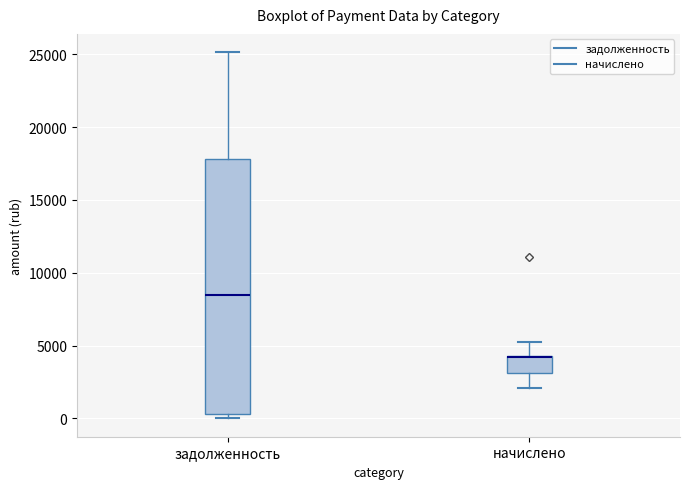

Where does the lower whisker of the box for начислено end on the y-axis? The values are not printed on the chart, so give them approximately, as read against the axis.

2000